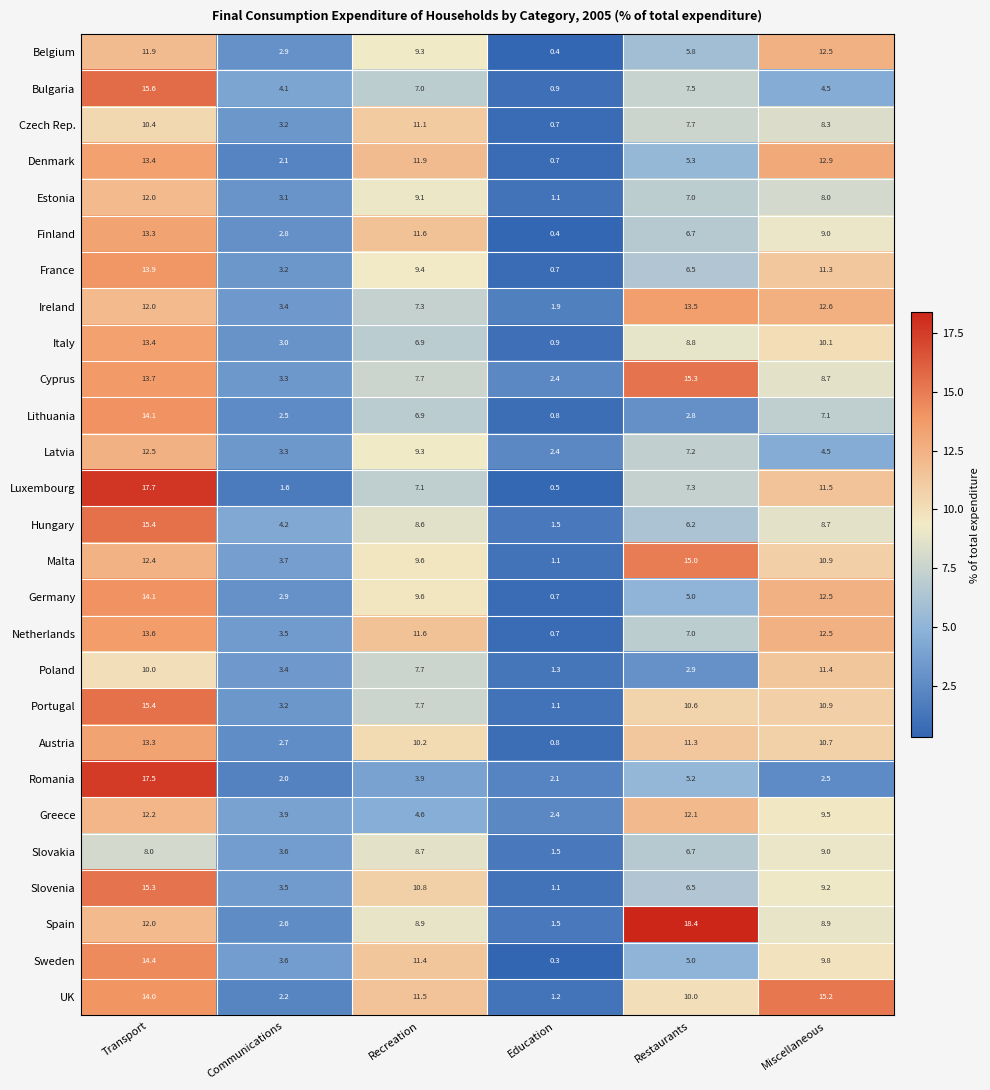

At which category does the chart reach its minimum across all series?

Education